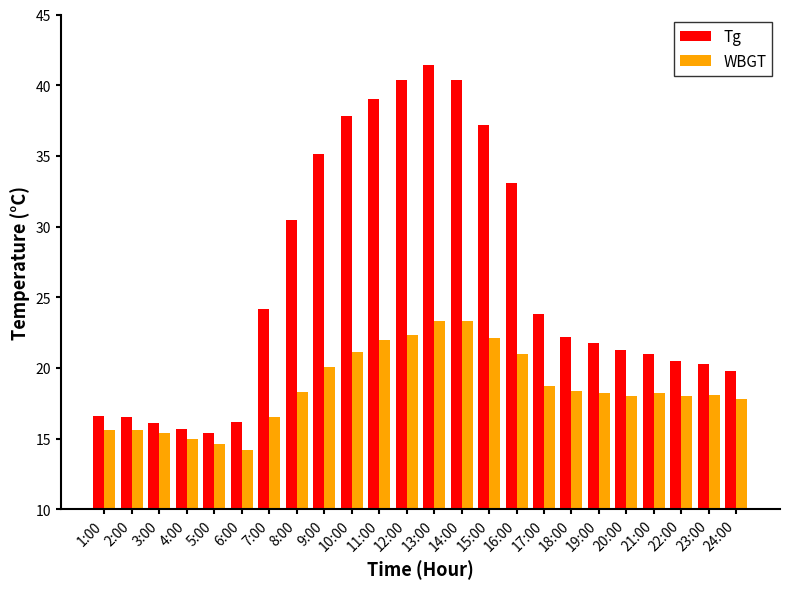

What is the smallest value displayed?

14.2